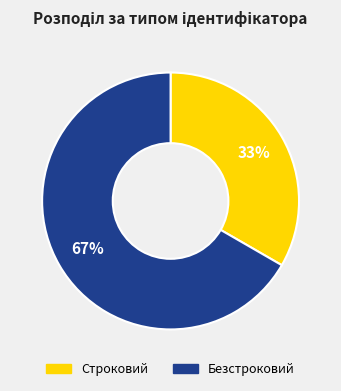

What is the largest slice in the pie chart?

Безстроковий